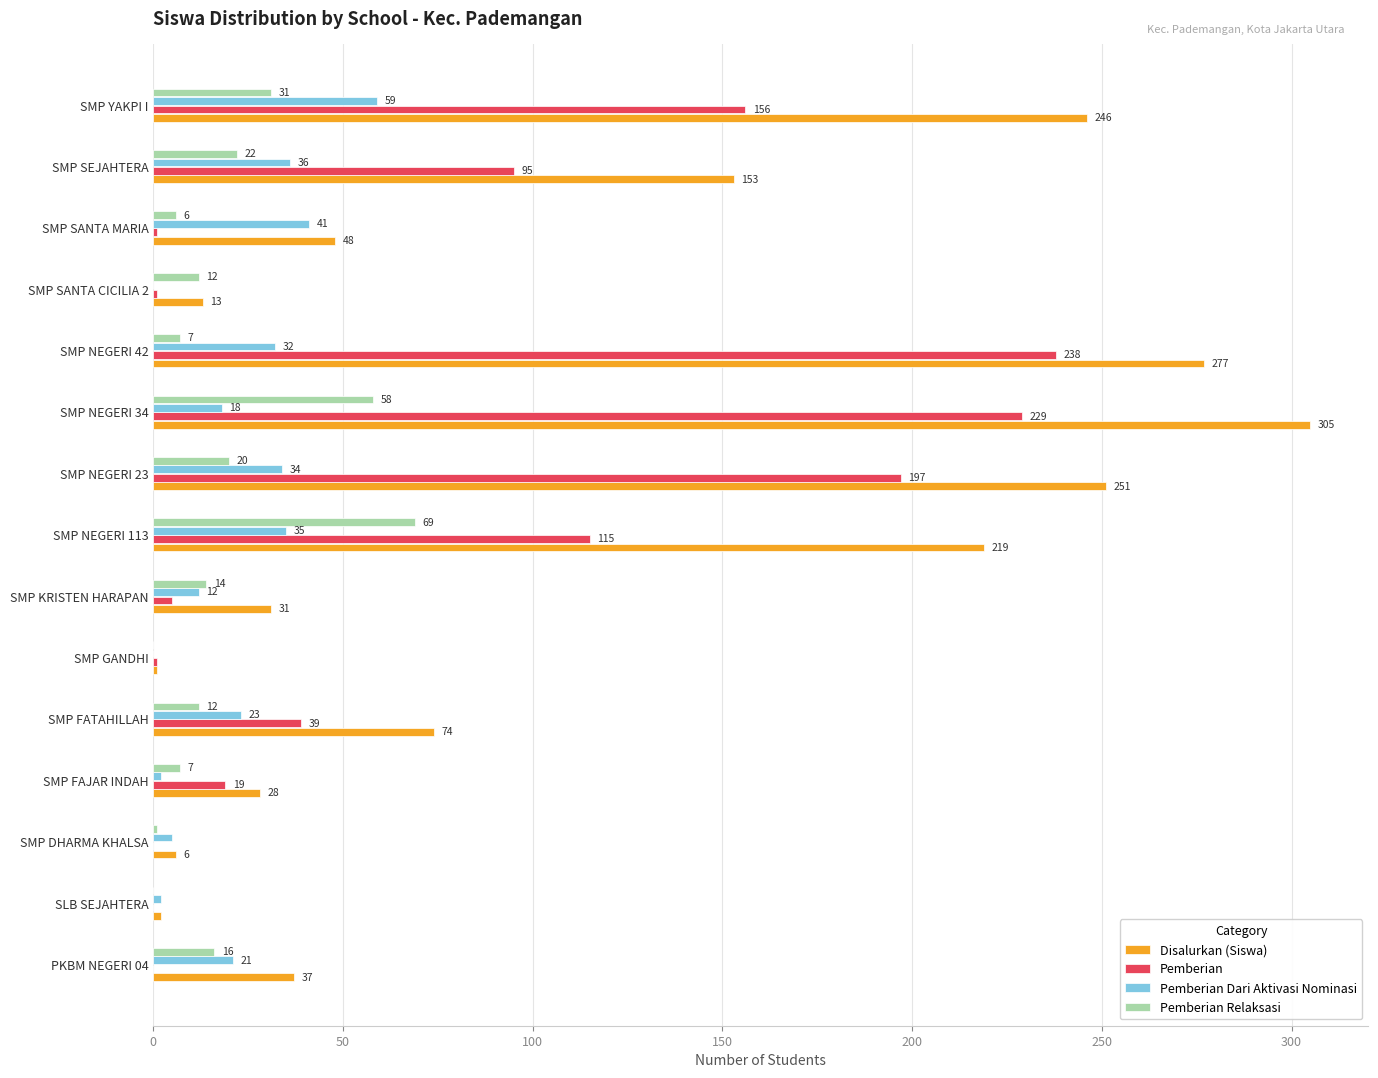

Between PKBM NEGERI 04 and SMP NEGERI 23, which series saw the biggest shift?

Disalurkan (Siswa)